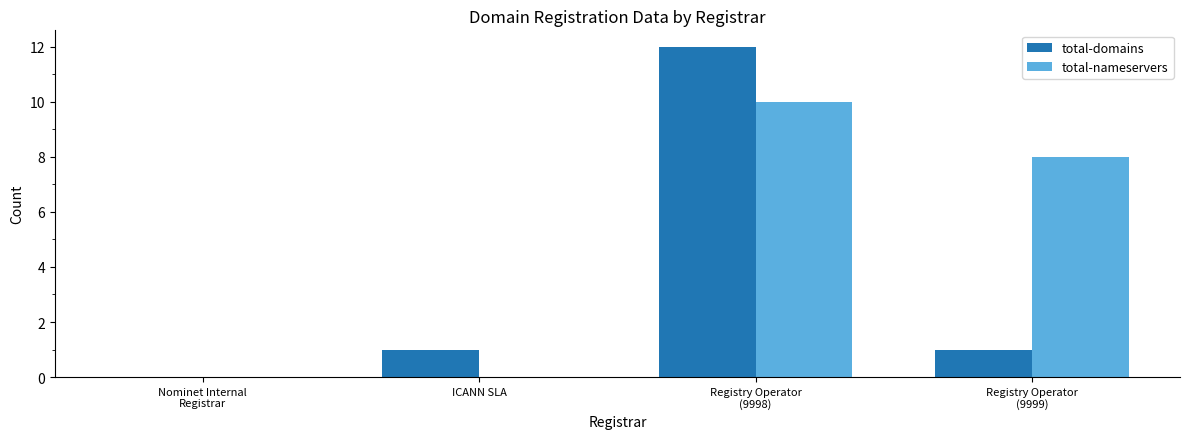

Which series changed the most between Nominet Internal
Registrar and ICANN SLA?

total-domains